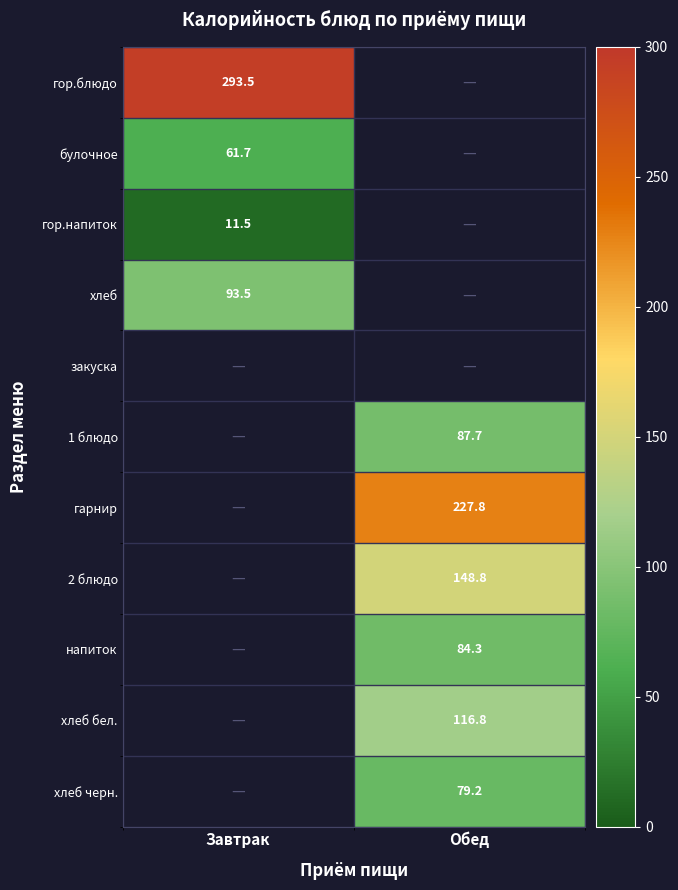

True or false: гарнир has a value of 143.5 at Обед.

False